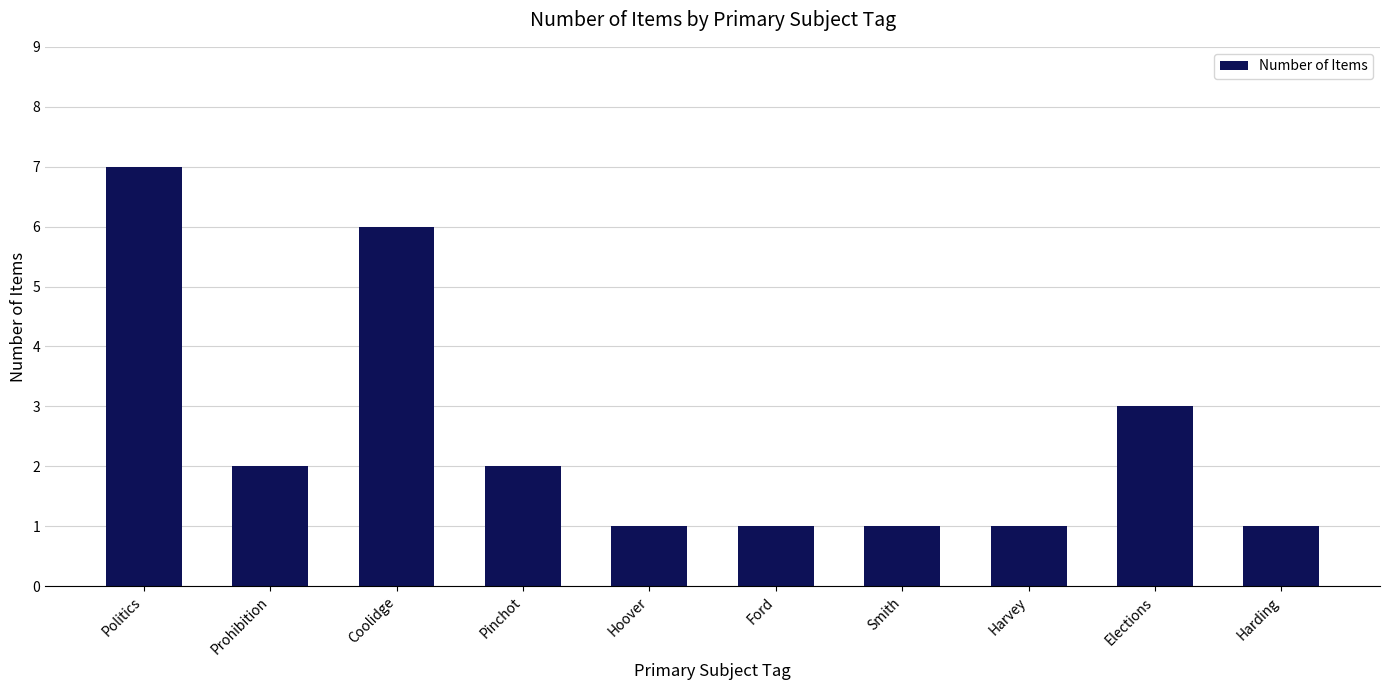

What is the sum of the values at Smith and Ford?

2